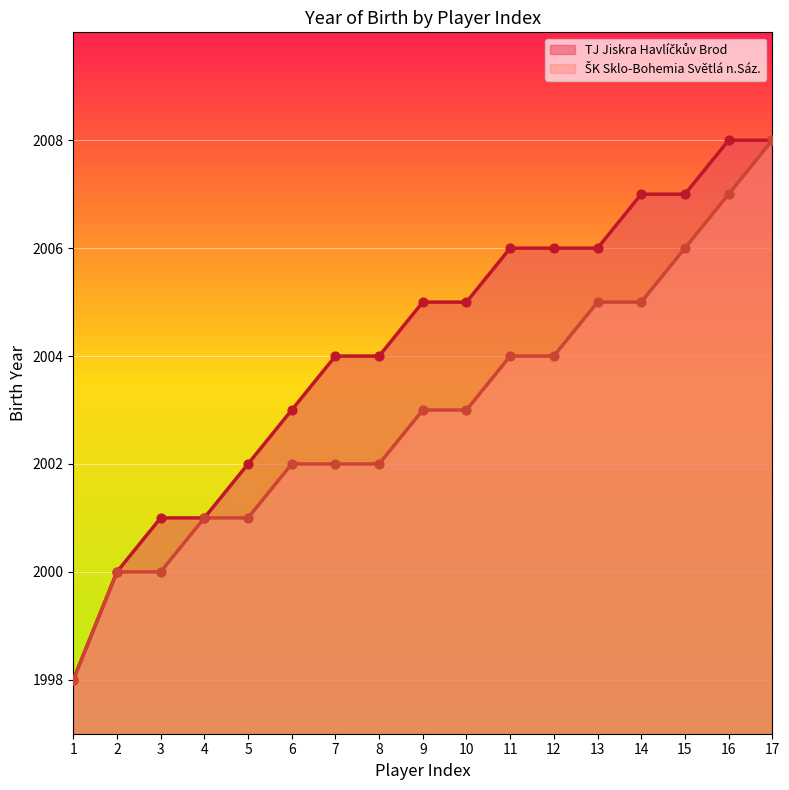

At how many categories does at least one series exceed 2001?

13